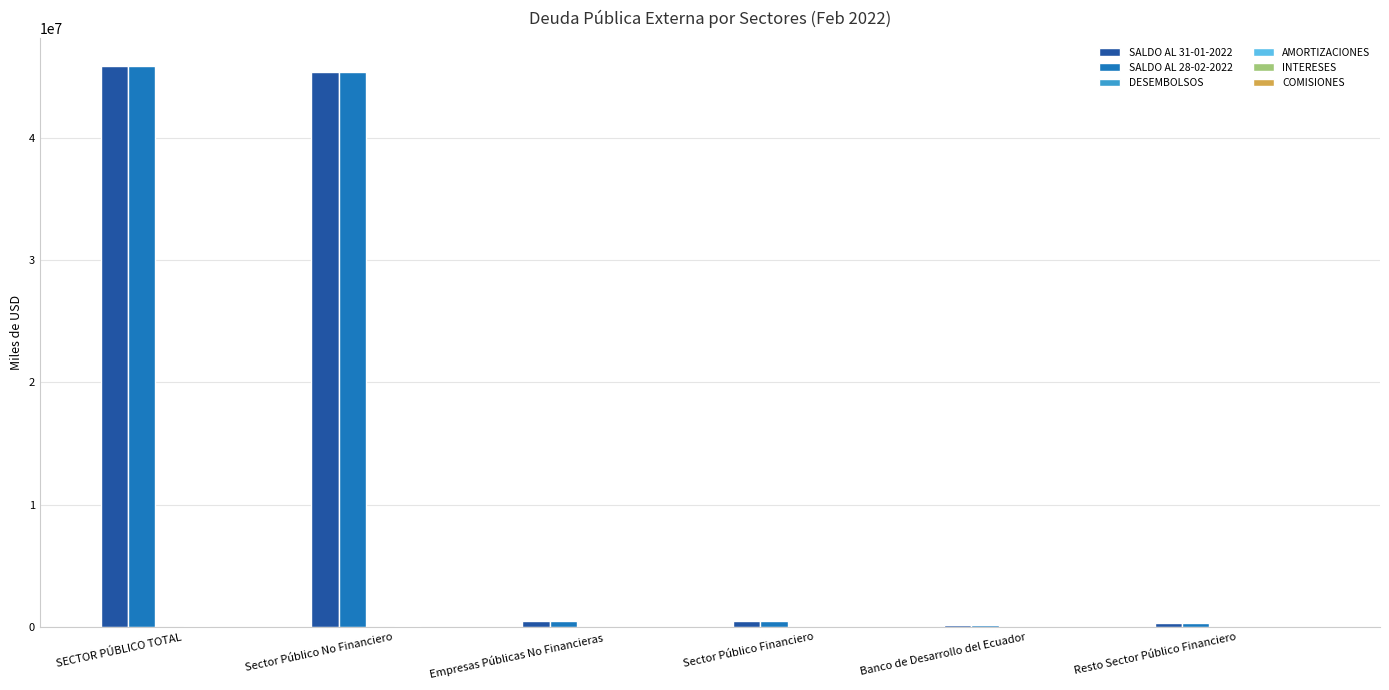

What is the spread (max minus min) of values at Sector Público No Financiero?

45339587.2